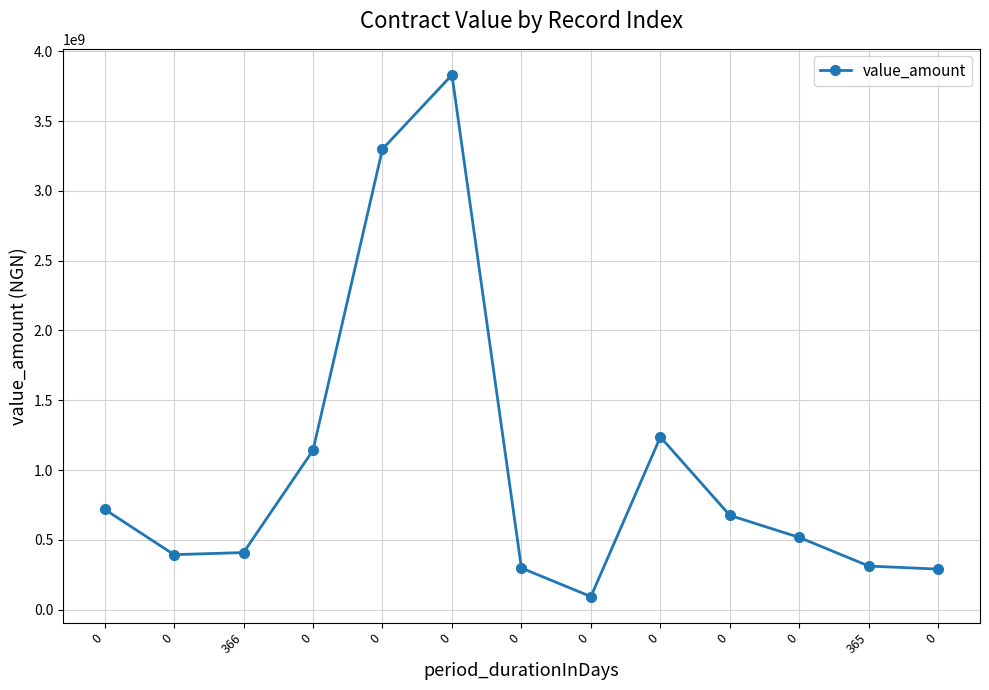

How many data points are less than 516950845?

6